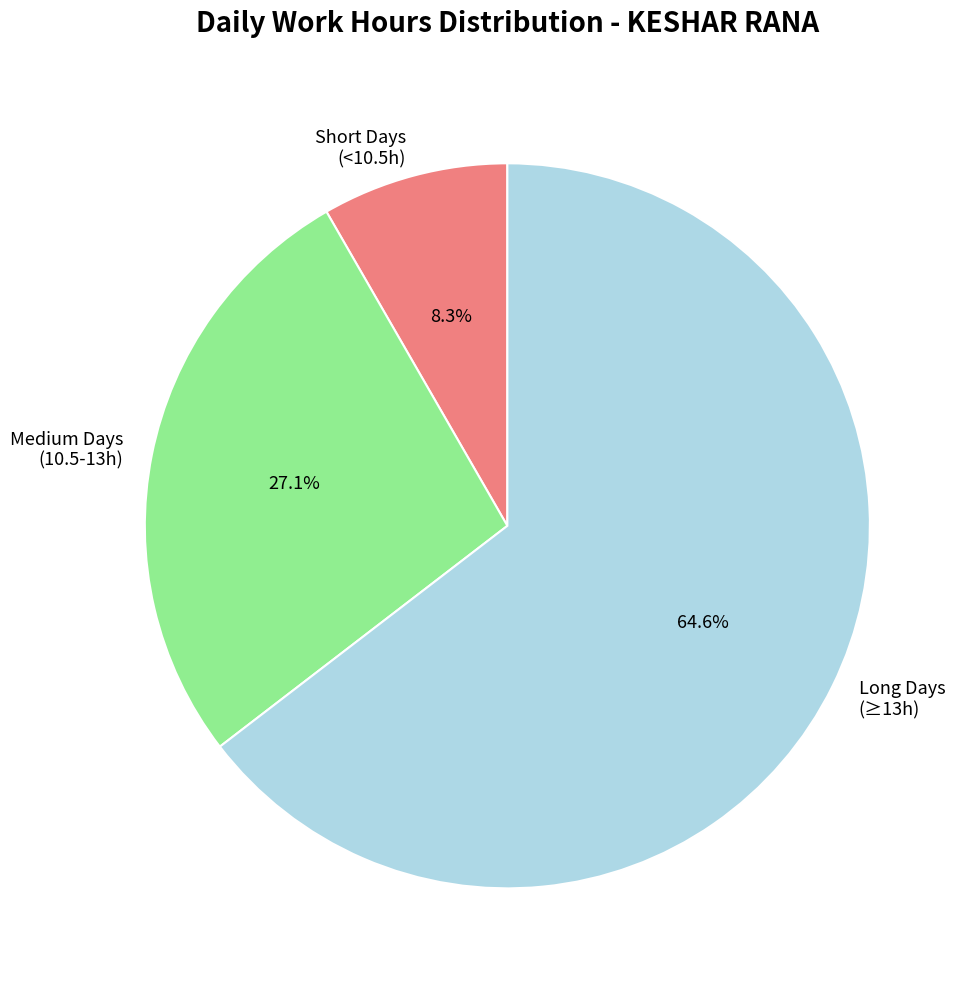

Does Short Days (<10.5h) account for over 50% of the chart?

No